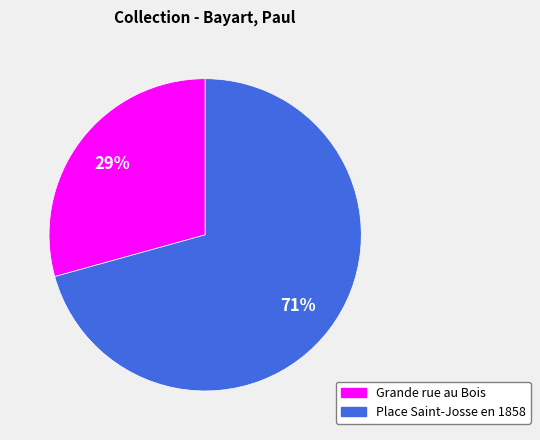

Which slice is the smallest?

Grande rue au Bois